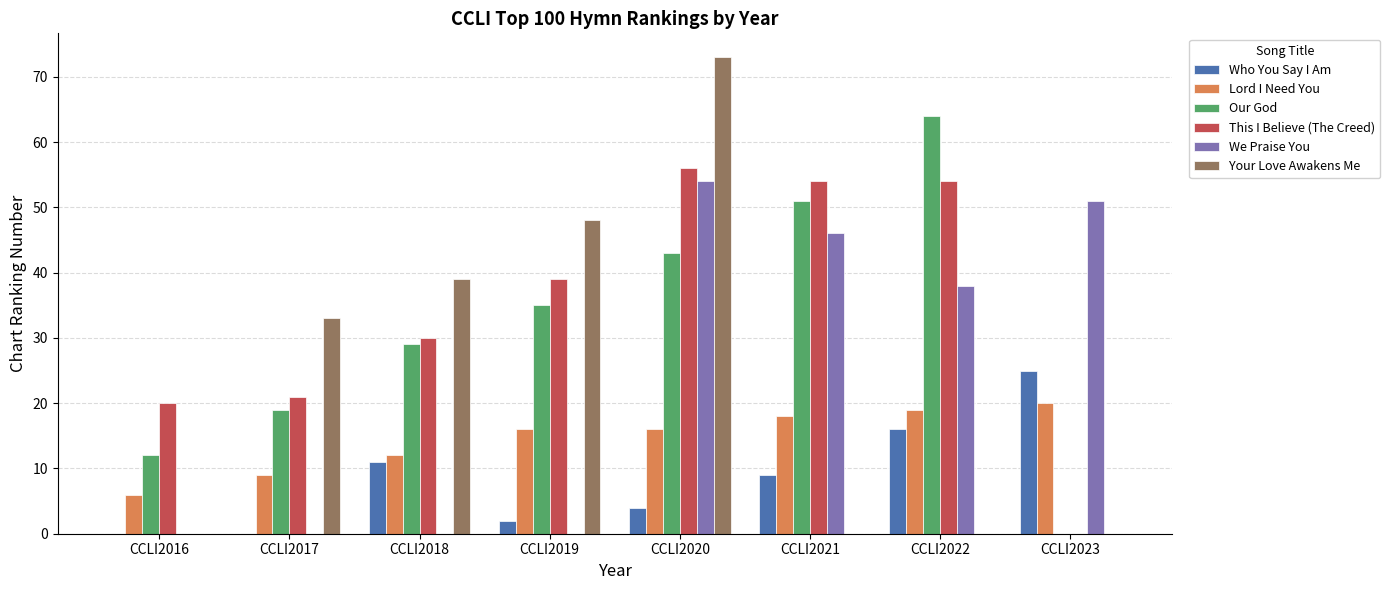

What is the highest value of the We Praise You series?

54